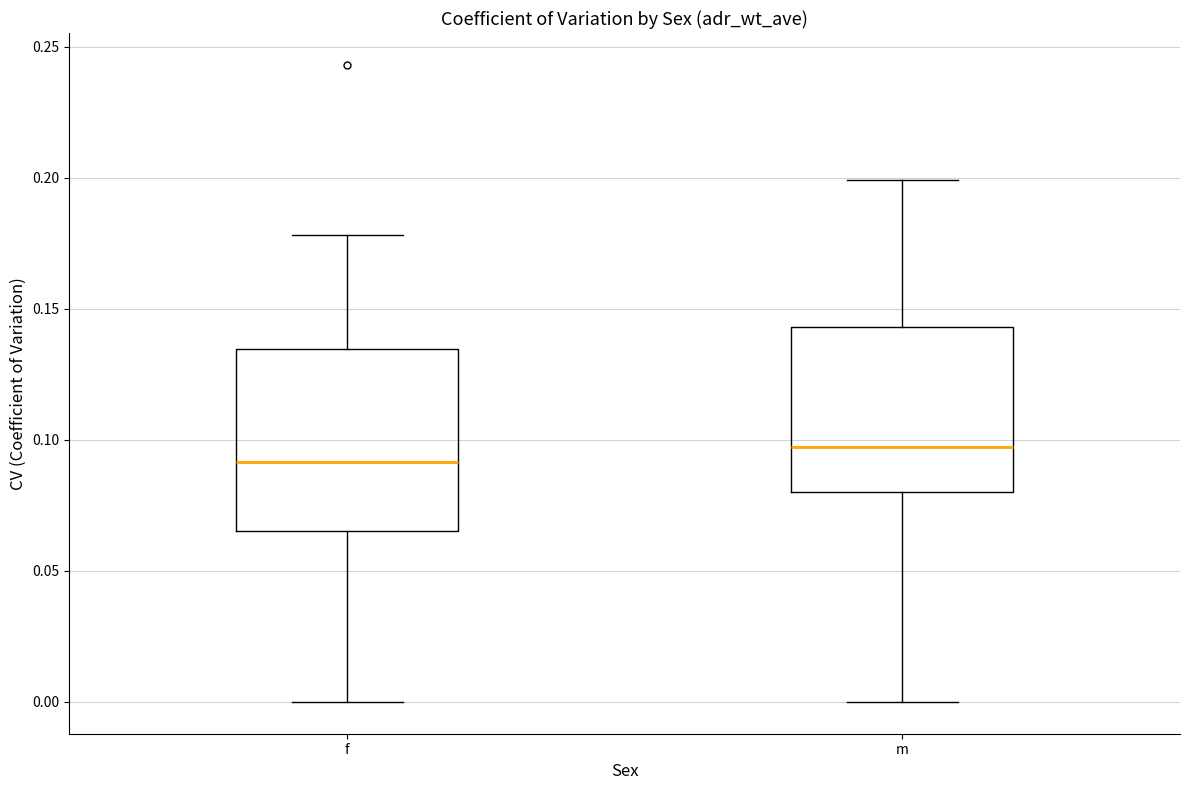

Reading left to right, transcribe this box plot: for each box, give where its median line is, the range the box spans, and where its two whiskers end, as read against the y-axis. The values are not printed on the chart, so give them approximately, as read against the axis.

f: median 0.090, box 0.065 to 0.135, whiskers 0.000 to 0.180
m: median 0.095, box 0.080 to 0.145, whiskers 0.000 to 0.200